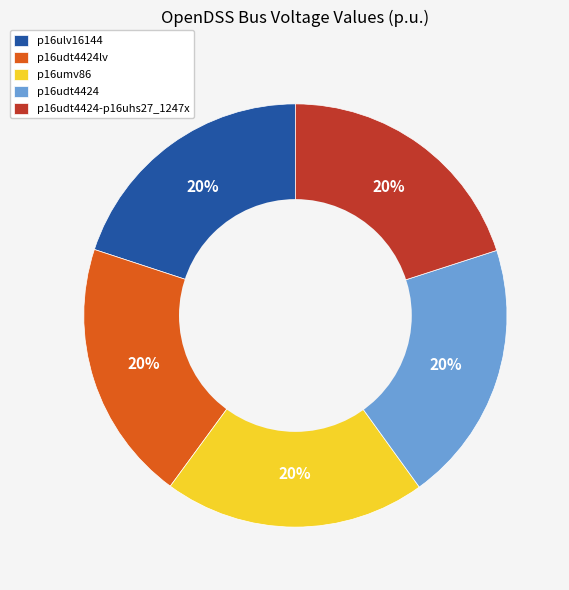

How many segments does this pie chart have?

5